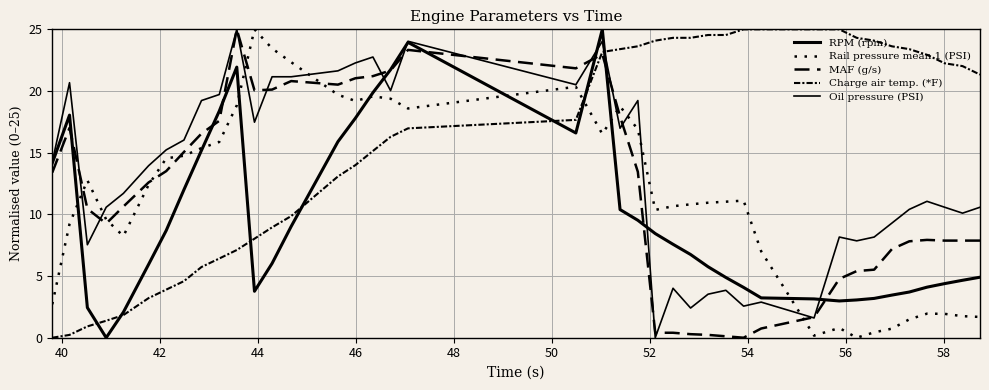

What is the maximum value shown in the chart?

25.0